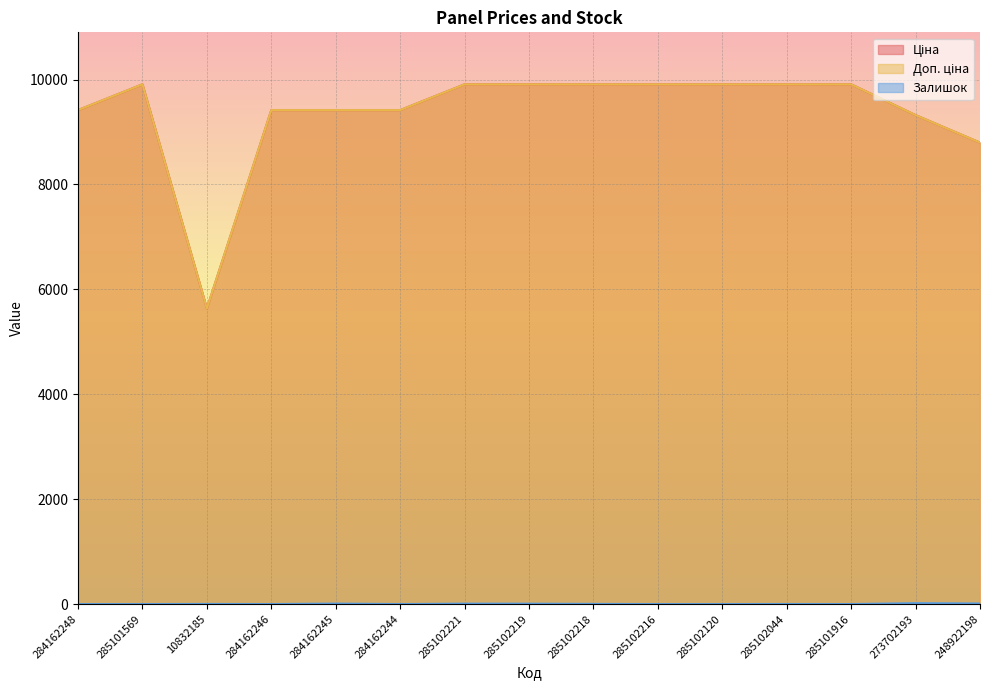

Which category has the highest value across all series?

285101569